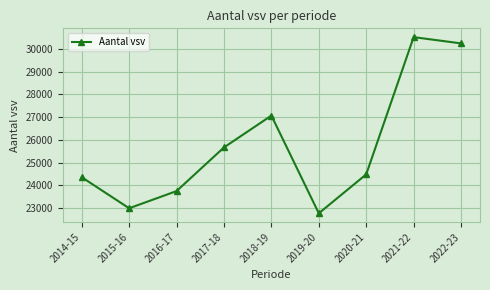

Is this an area chart (filled region under the line)?

No